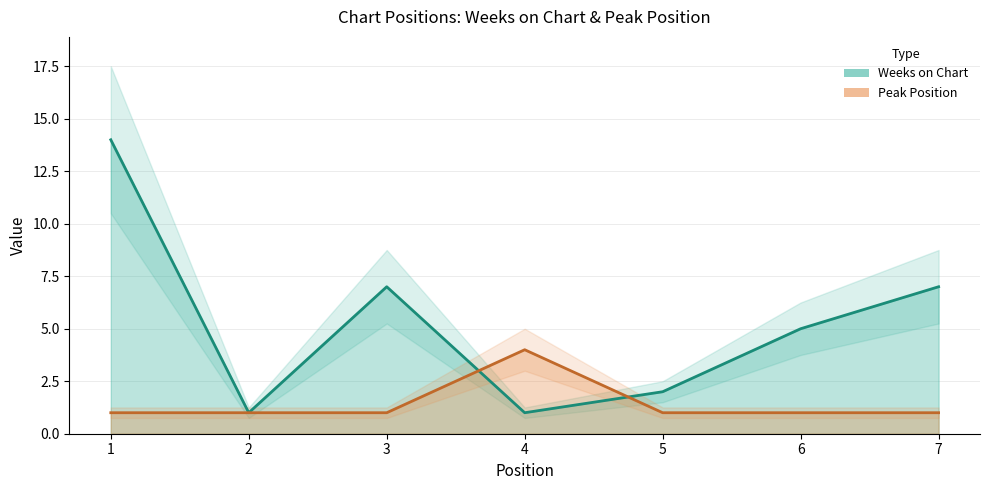

What is the difference between the Weeks on Chart values at 5 and 4?

1